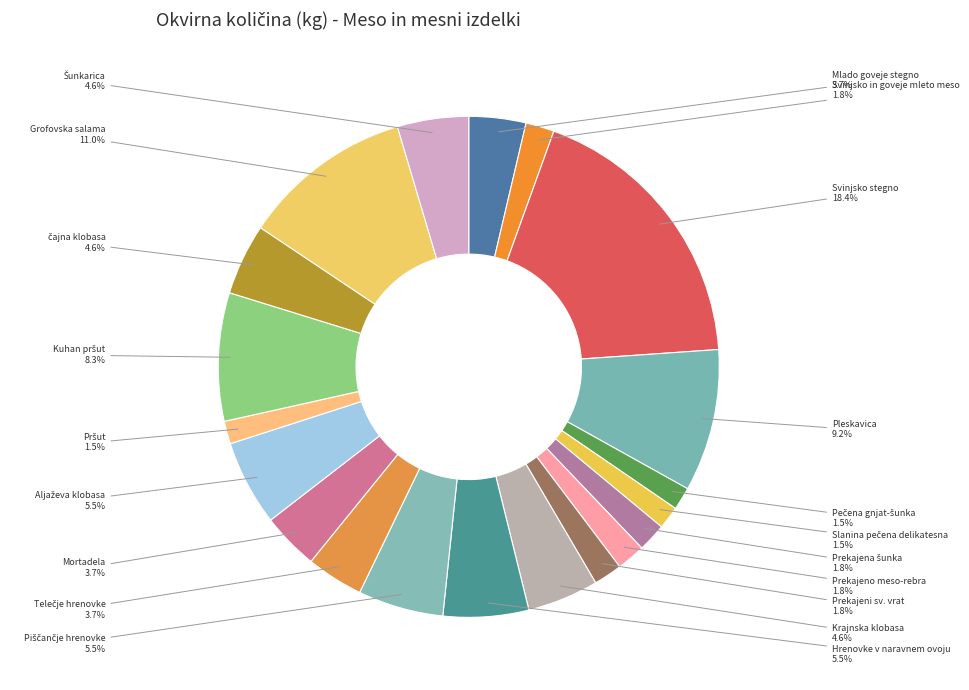

To the nearest percent, what percentage of the pie is Mortadela?

4%